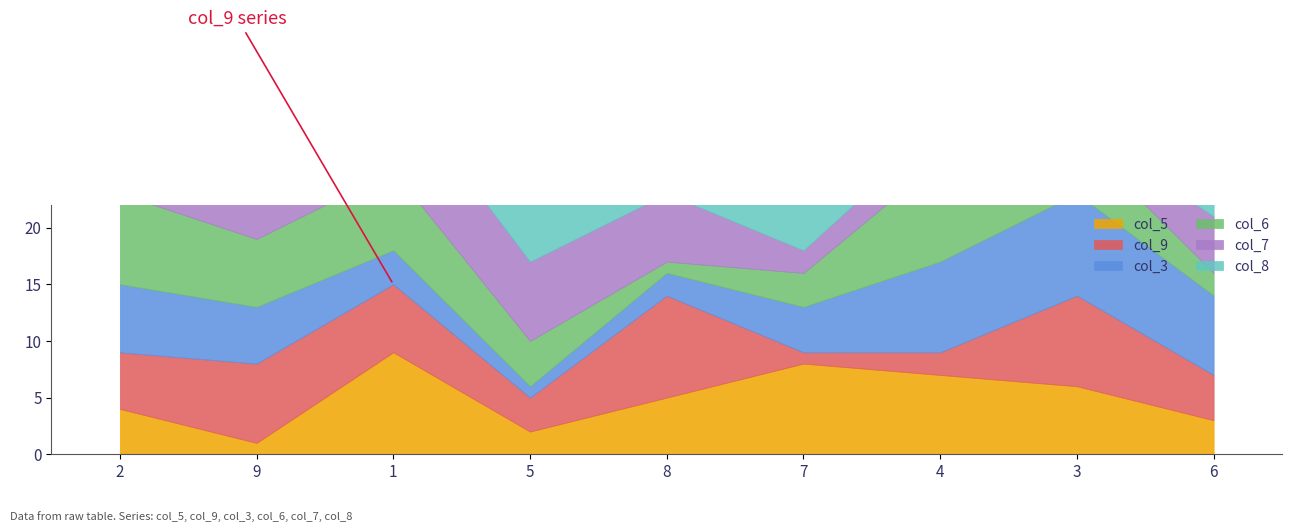

What is the highest value of the col_6 series?

9